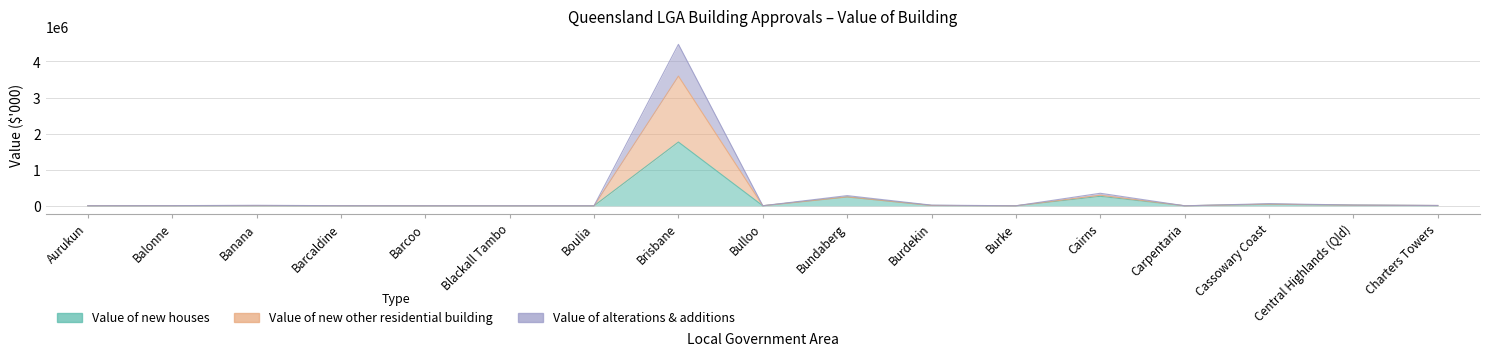

How many data points in Value of alterations & additions are above 2231?

9